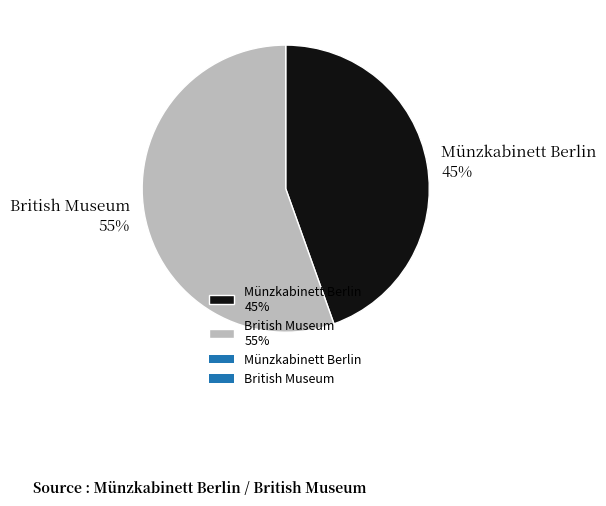

Approximately how many times larger is the value at British Museum compared to Münzkabinett Berlin?

1.2